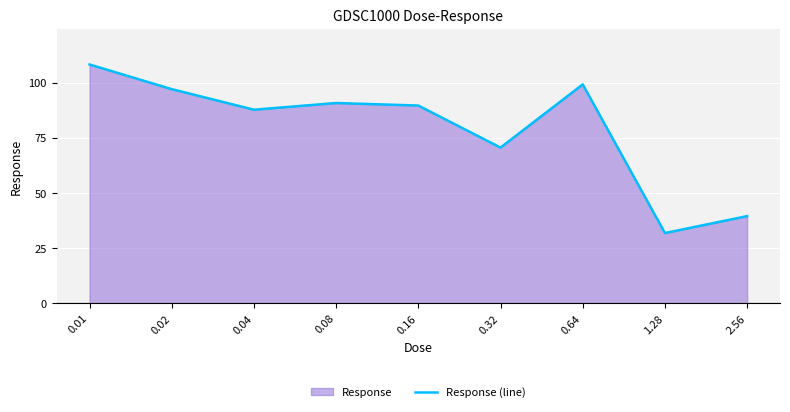

The value at 2.56 is 39.5. True or false?

True